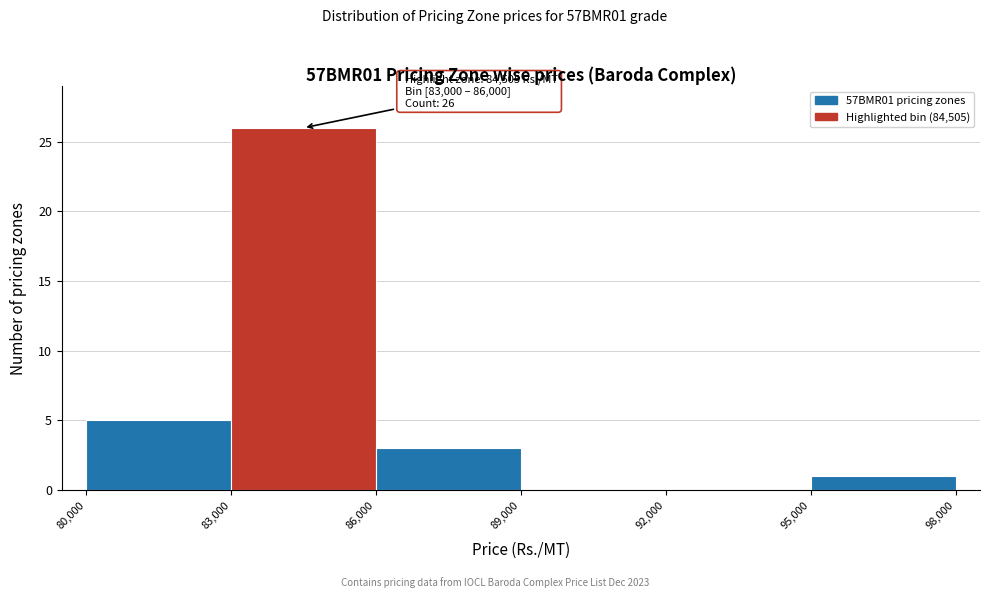

Over which range of the x-axis is the bar tallest?

83,000 to 86,000